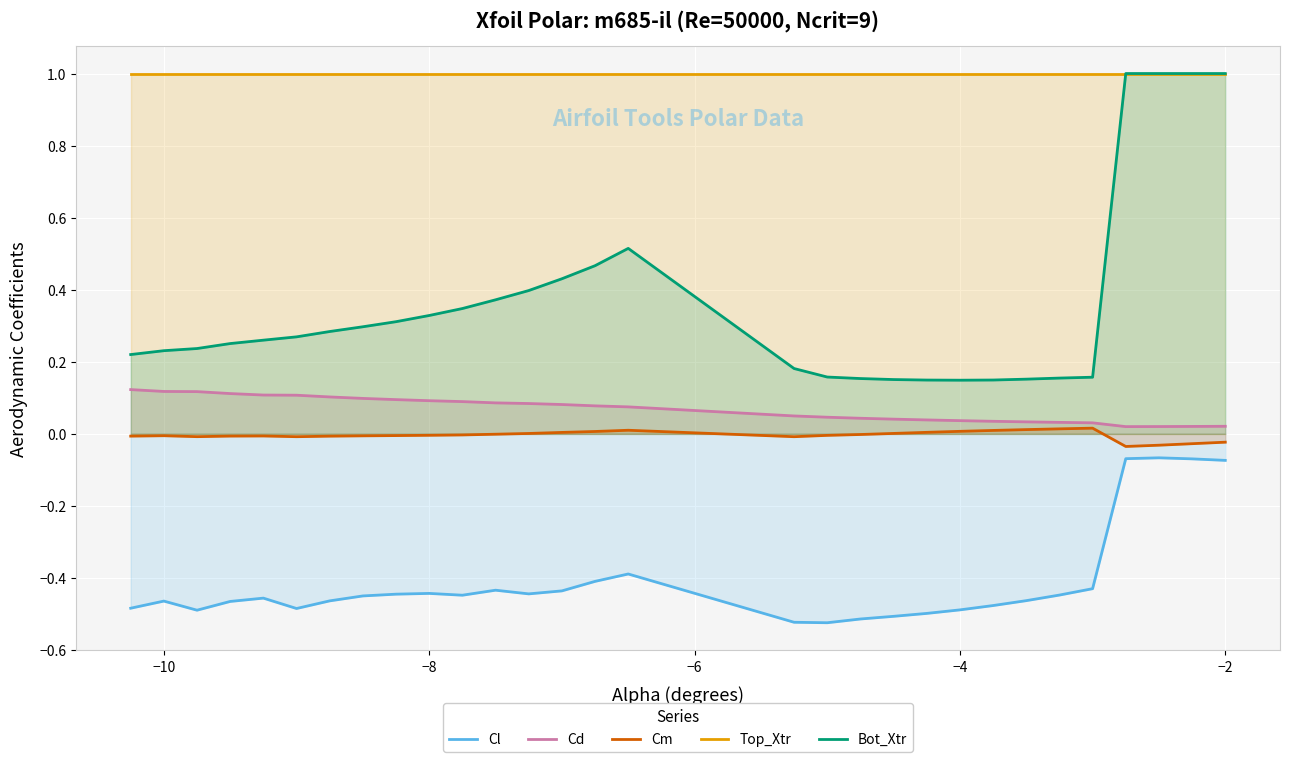

Which series has the widest spread of values?

Bot_Xtr